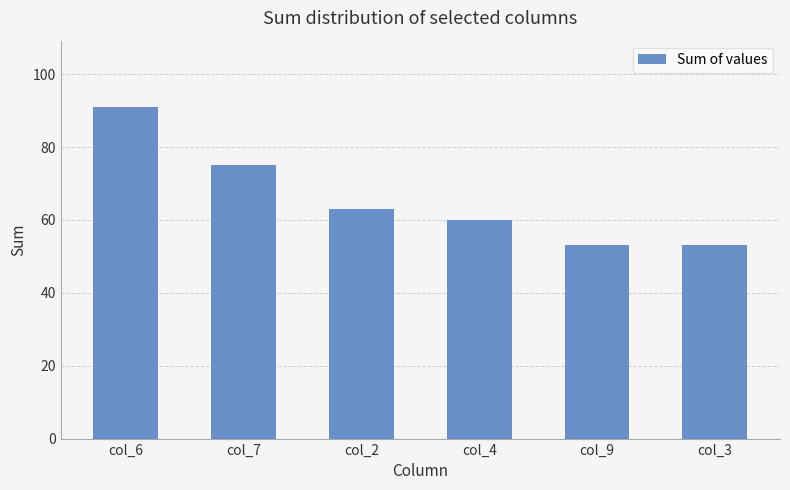

What is the average value?

66